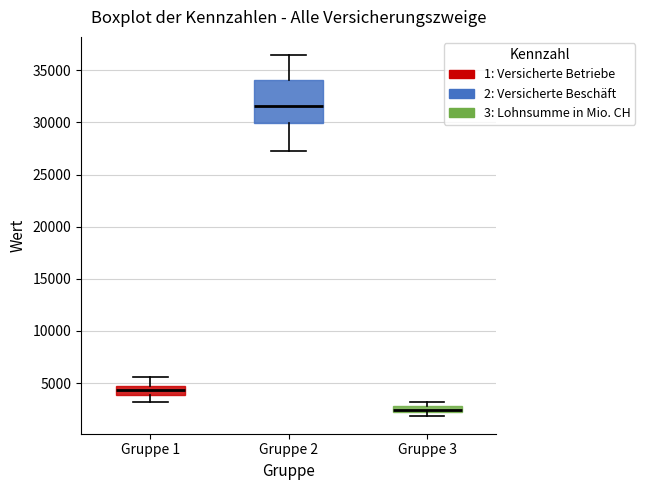

Where does the upper whisker of the box for Gruppe 2 end on the y-axis? The values are not printed on the chart, so give them approximately, as read against the axis.

36500